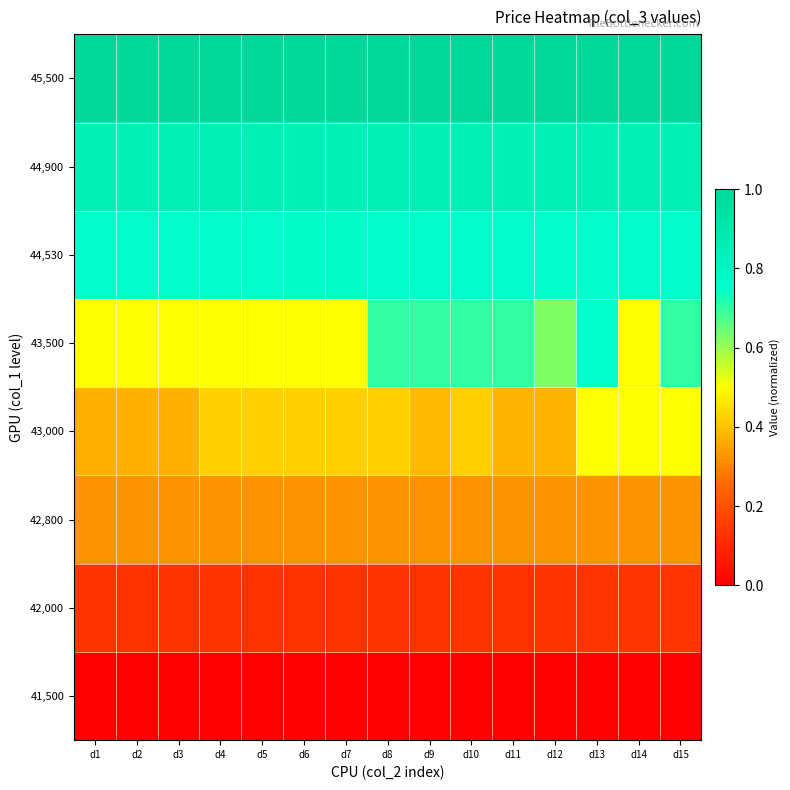

How many series are shown in this chart?

8